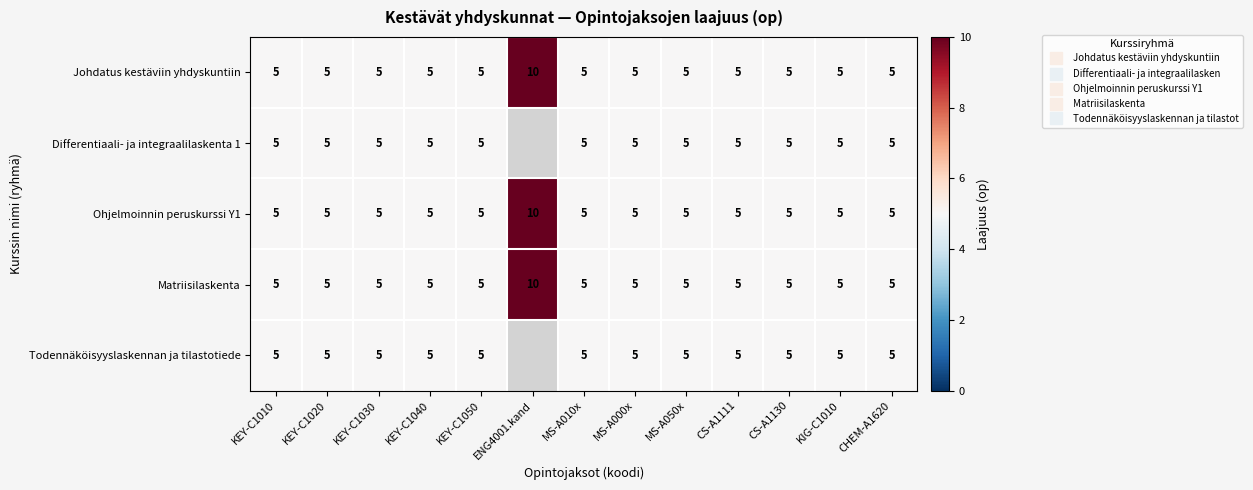

List the labels in order of Matriisilaskenta value, smallest first.

KEY-C1010, KEY-C1020, KEY-C1030, KEY-C1040, KEY-C1050, MS-A010x, MS-A000x, MS-A050x, CS-A1111, CS-A1130, KIG-C1010, CHEM-A1620, ENG4001.kand